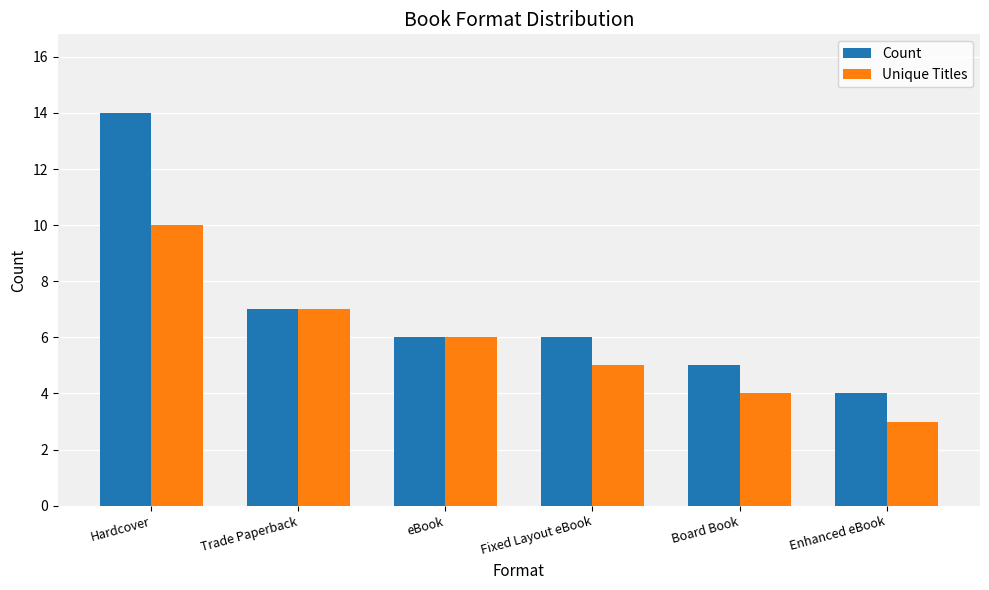

What is the difference between the maximum and minimum values in the Unique Titles series?

7